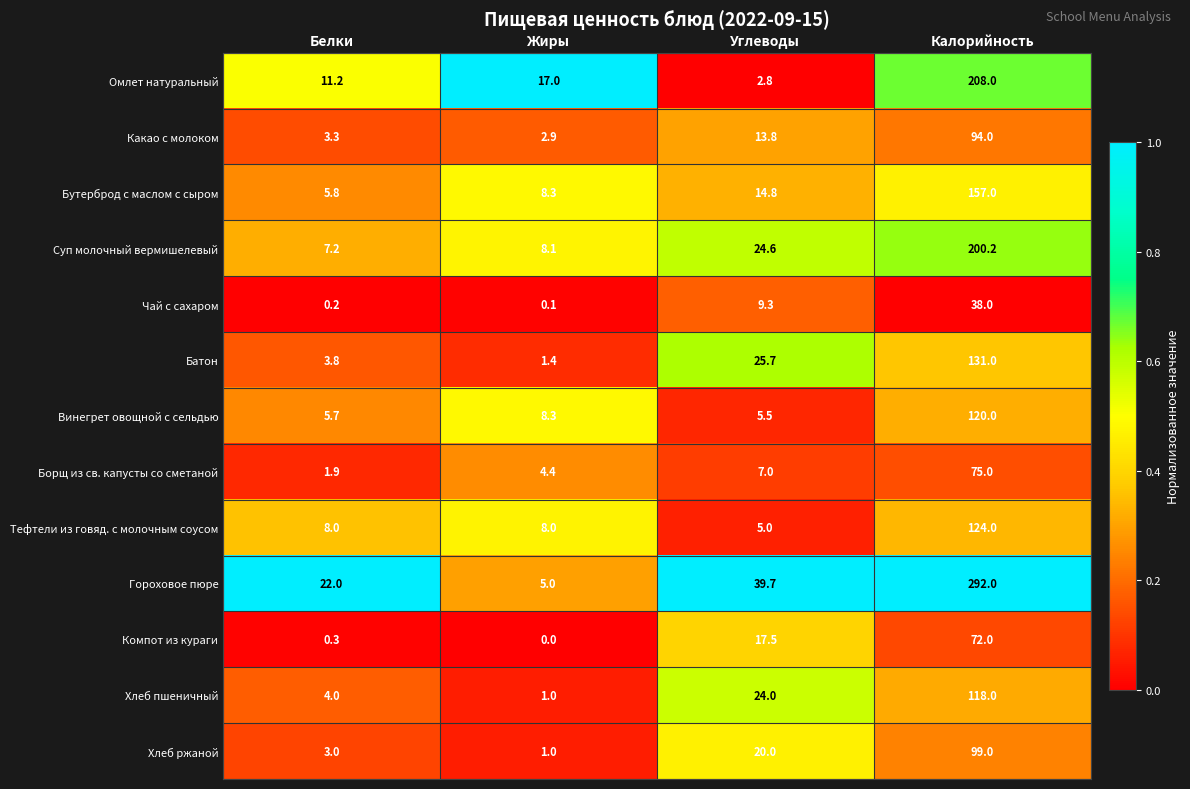

What is the difference between the highest and lowest values at Углеводы?

36.9